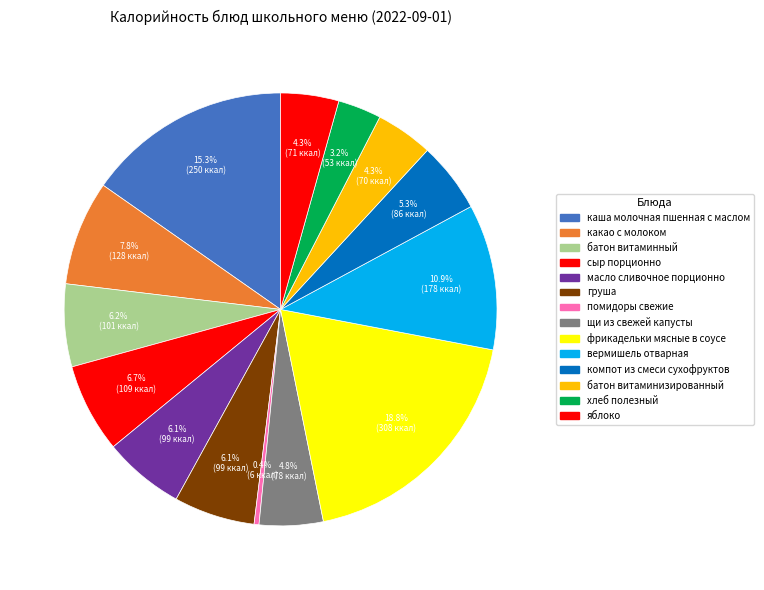

How many segments does this pie chart have?

14